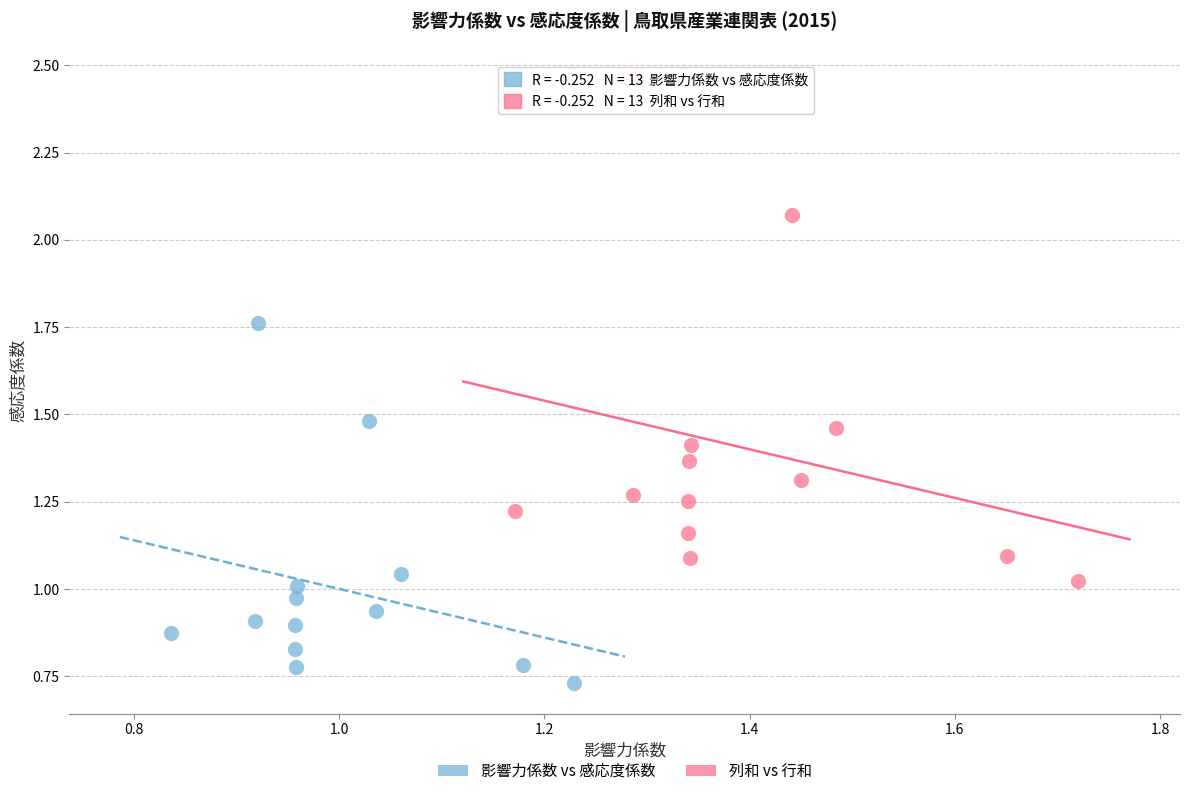

Which series has the largest Y range (max minus min)?

列和 vs 行和